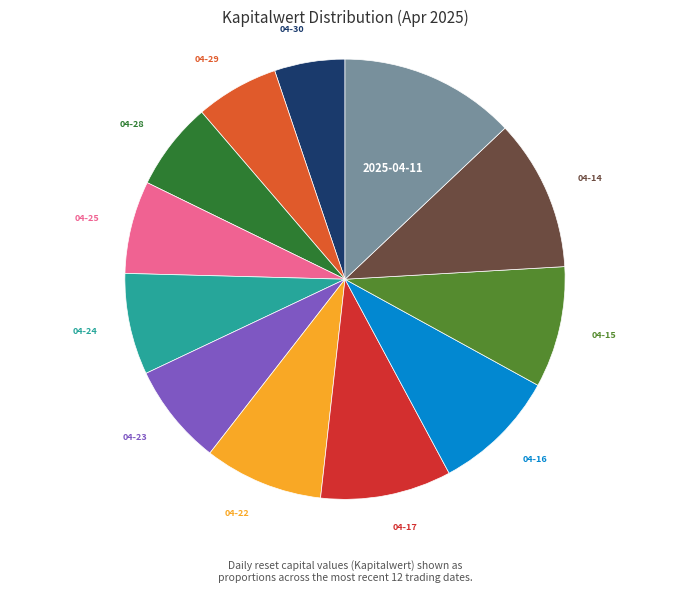

How many segments does this pie chart have?

12